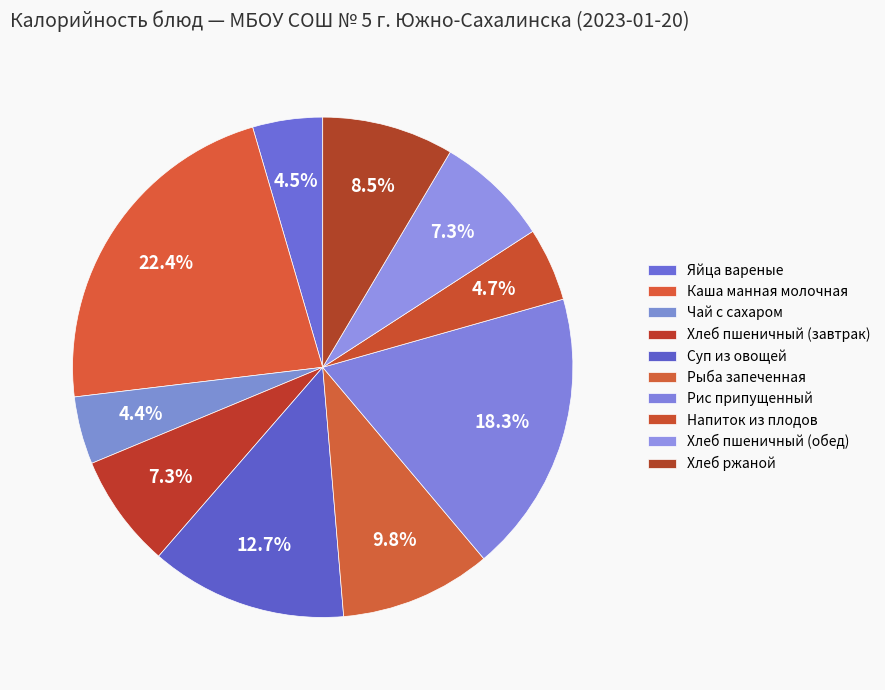

What is the change in value from Чай с сахаром to Рыба запеченная?

+75.7